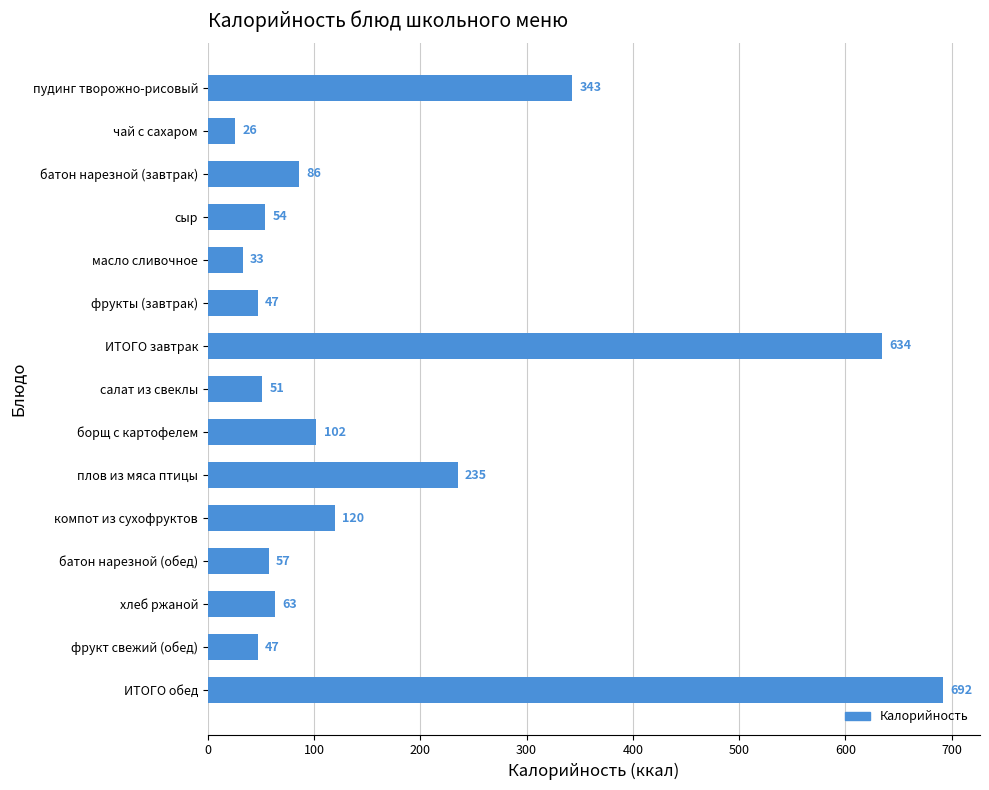

Is it true that the value at батон нарезной (обед) is 93.3?

False